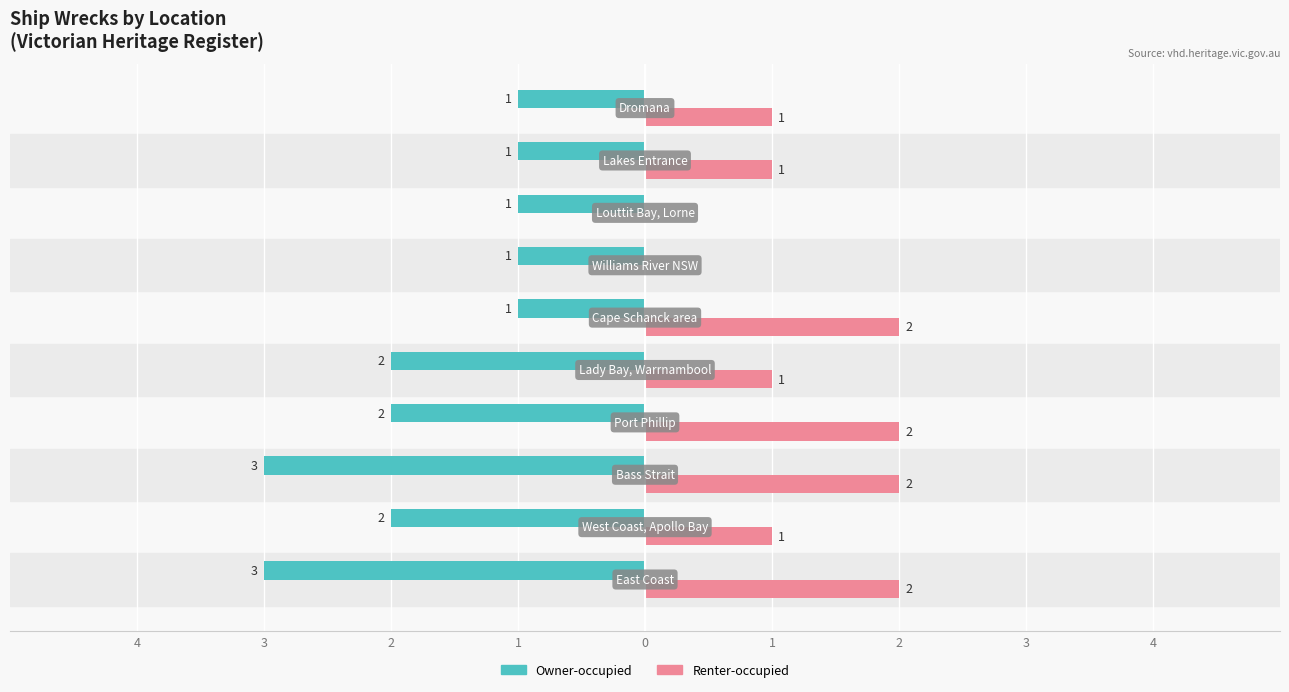

Reading right to left, transcribe all the data shown in this chart.

Owner-occupied: -1	-1	-1	-1	-1	-2	-2	-3	-2	-3
Renter-occupied: 1	1	0	0	2	1	2	2	1	2